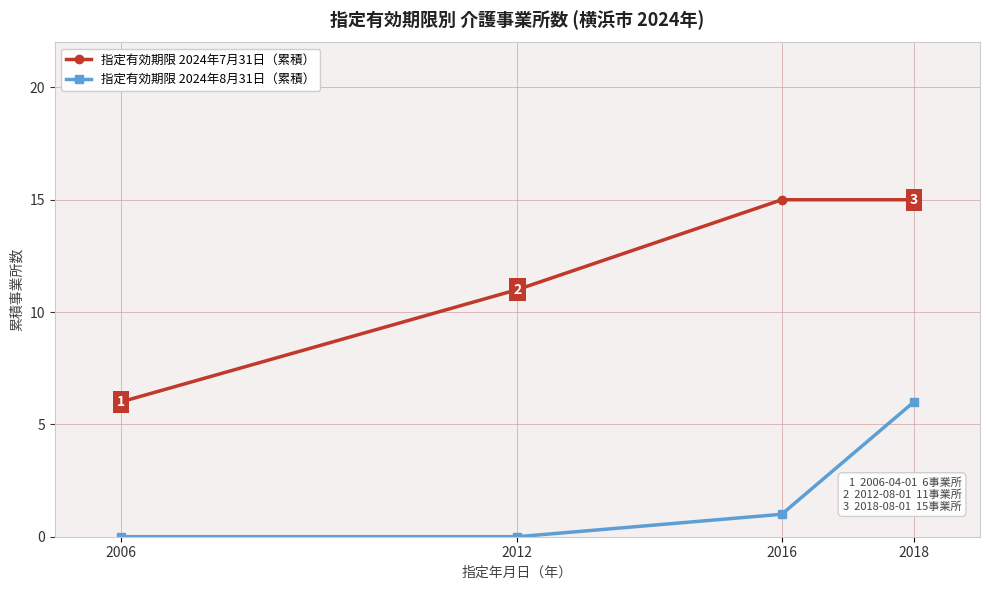

True or false: 指定有効期限 2024年7月31日（累積） has more than 2 points higher than both neighbors.

False